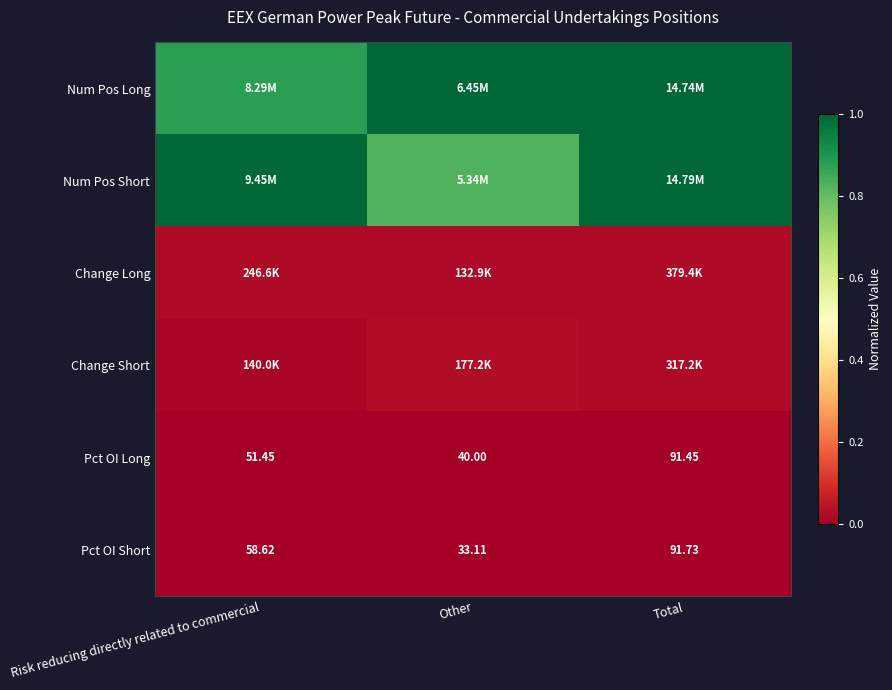

Rank the categories by Pct OI Long value from highest to lowest.

Total, Risk reducing directly related to commercial, Other